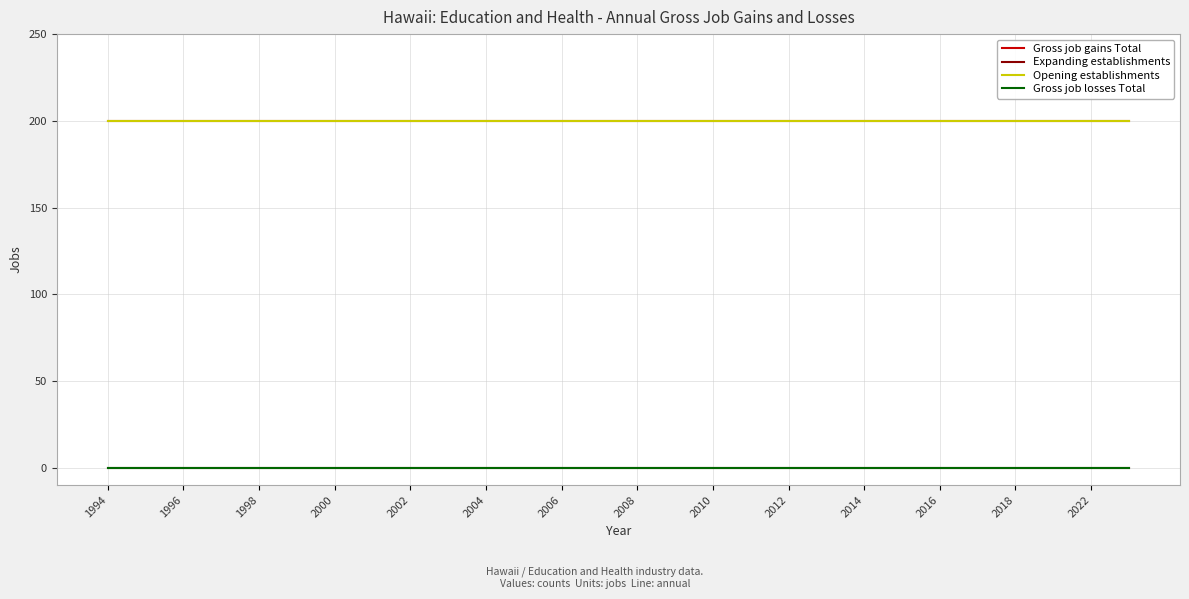

Does the chart display data point markers on the line(s)?

No